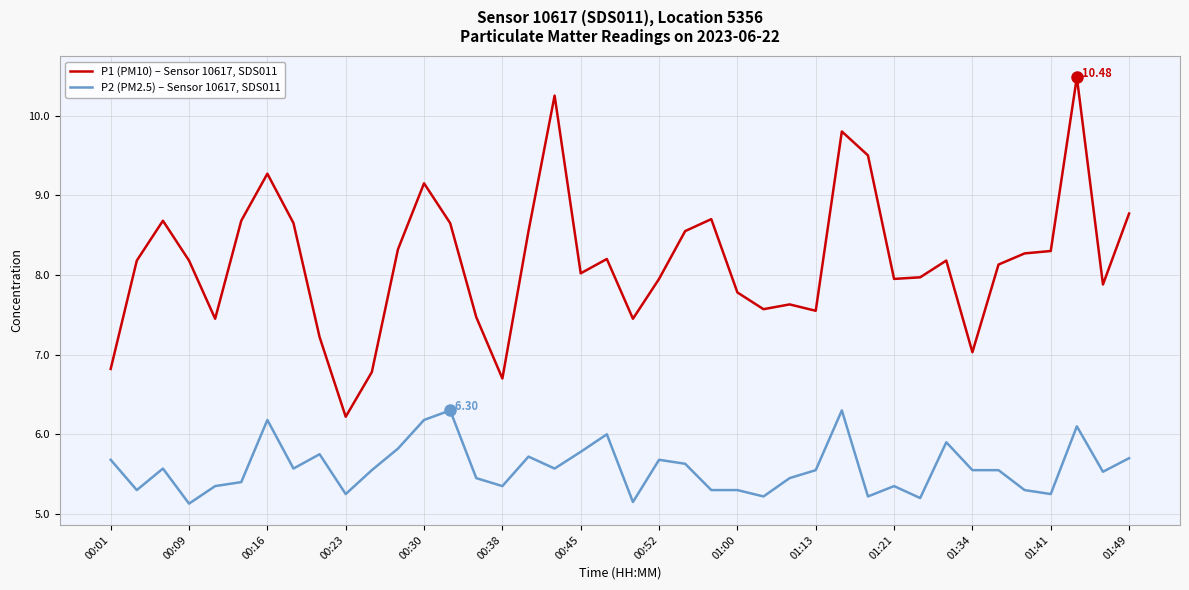

What is the difference between the maximum and minimum values in the P1 (PM10) – Sensor 10617, SDS011 series?

4.3